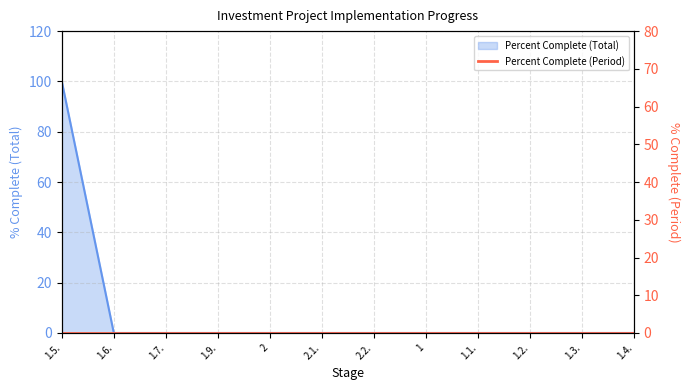

What is the label of the 9th point from the left?

1.1.